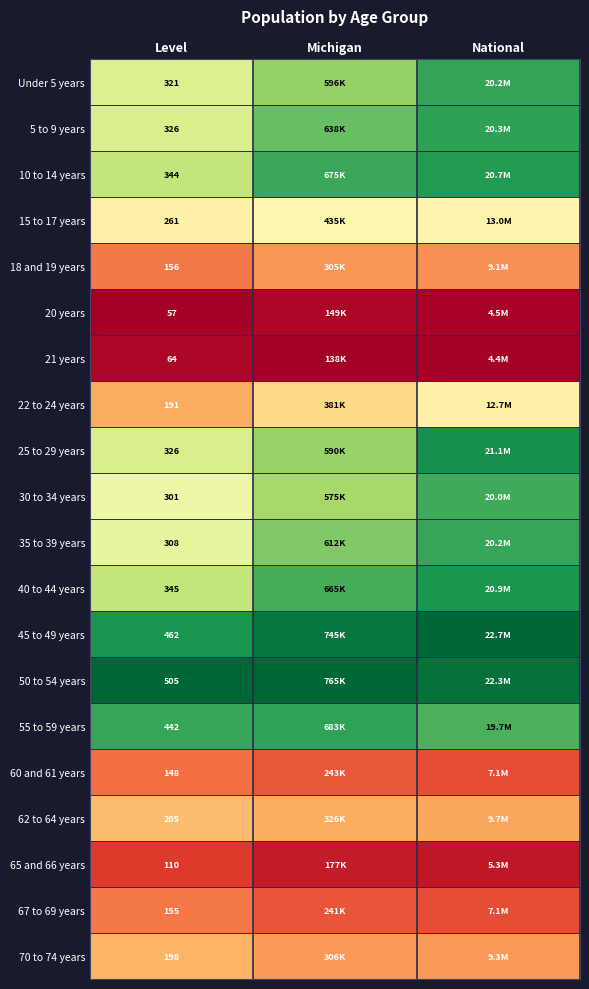

Is the value of 25 to 29 years at Level greater than the value of 62 to 64 years at Level?

Yes